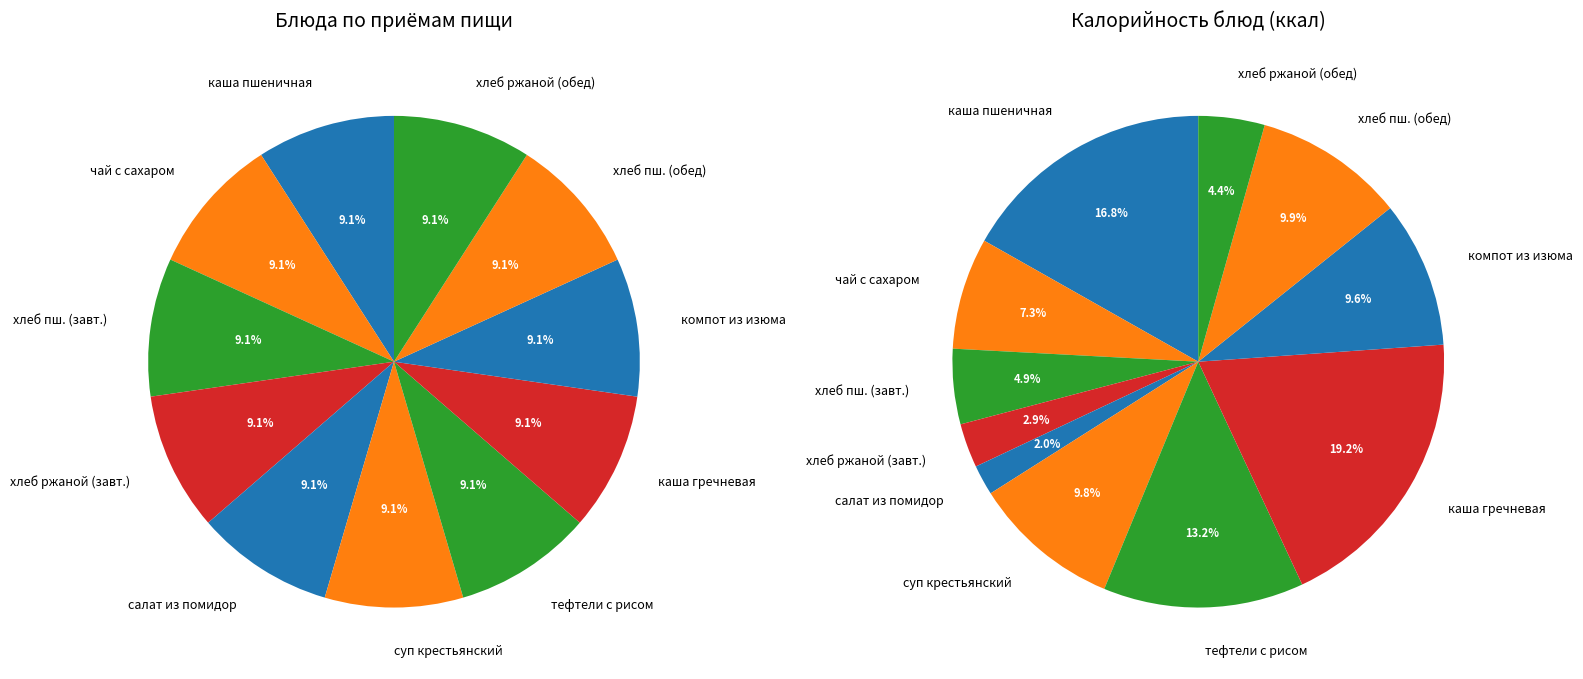

Approximately how many times larger is the value at хлеб пшеничный (обед) compared to каша гречневая рассыпчатая?

0.5